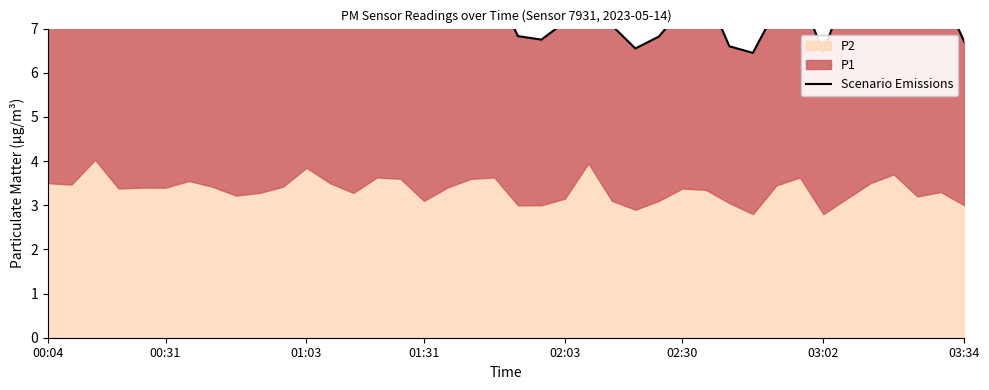

What is the difference between the maximum and minimum values?

2.2